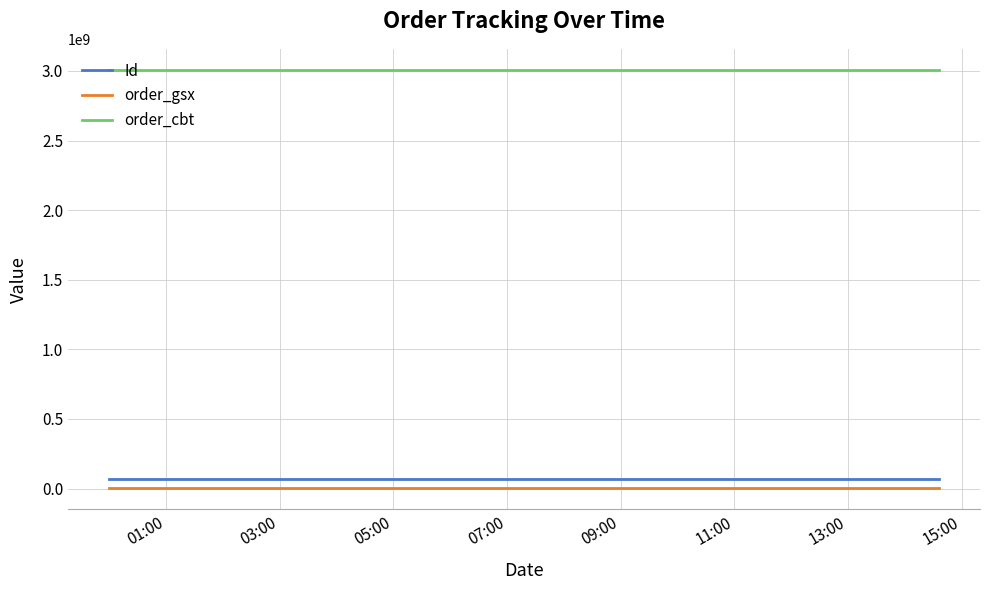

What is the greatest value displayed?

3008541160